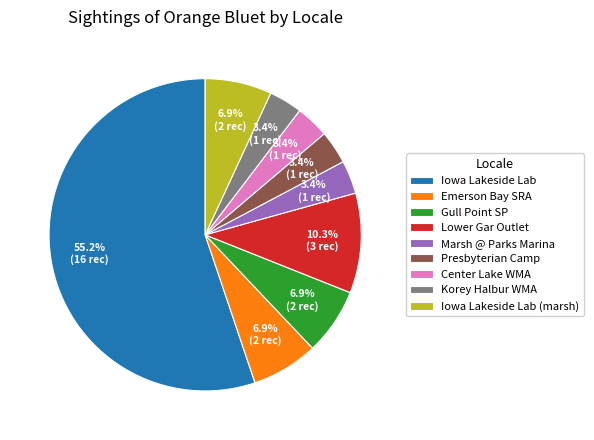

Which has a higher value, Center Lake WMA or Iowa Lakeside Lab?

Iowa Lakeside Lab